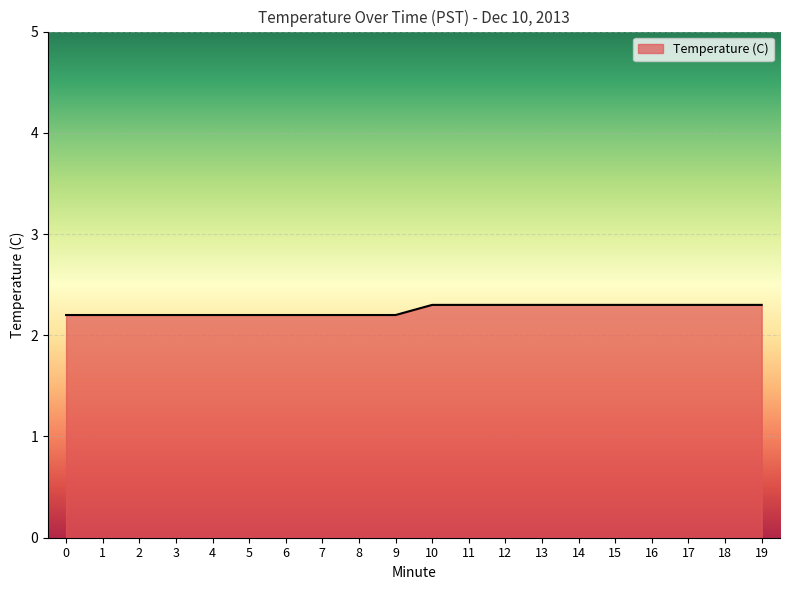

How many categories are shown in the chart?

20